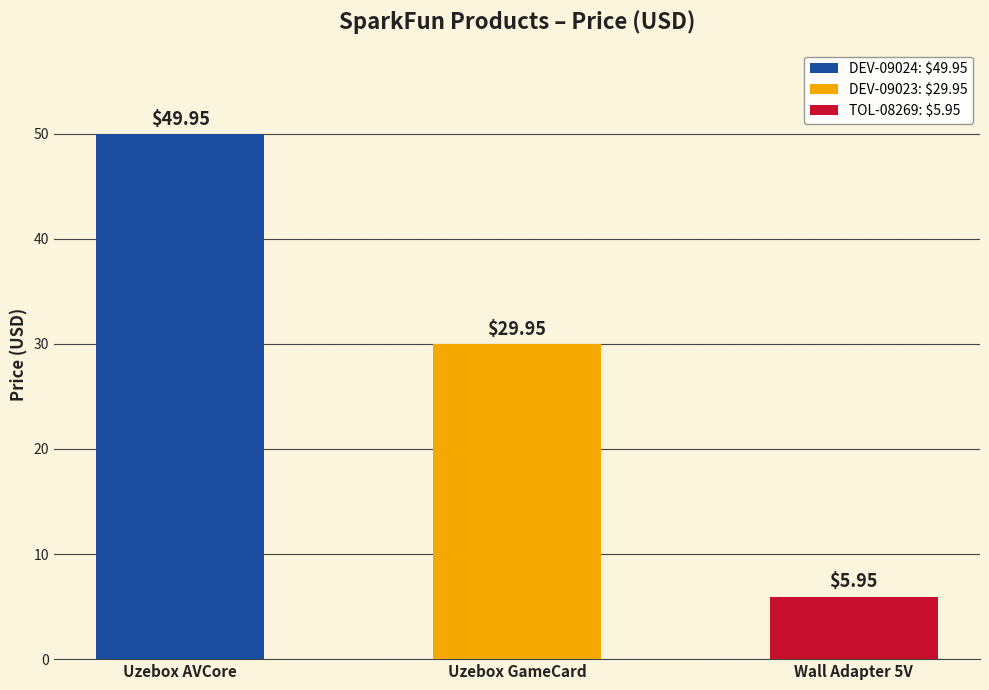

What is the label of the 2nd bar from the right?

Uzebox GameCard